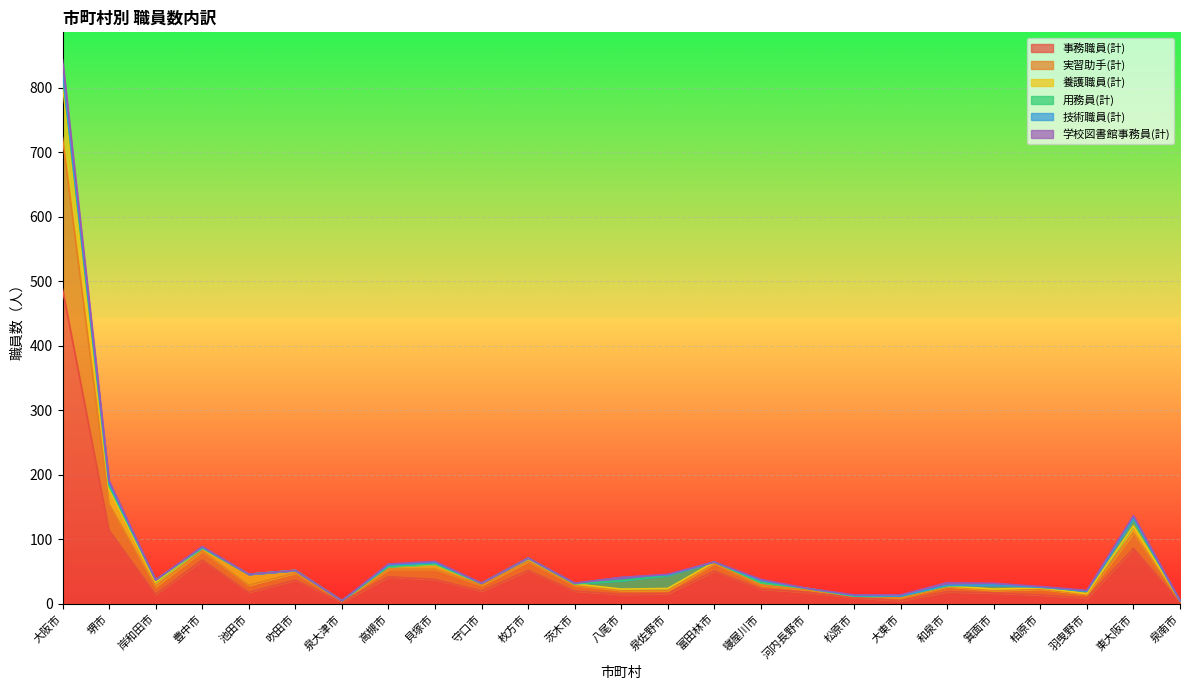

The 事務職員(計) series shows 18 at 池田市. True or false?

True